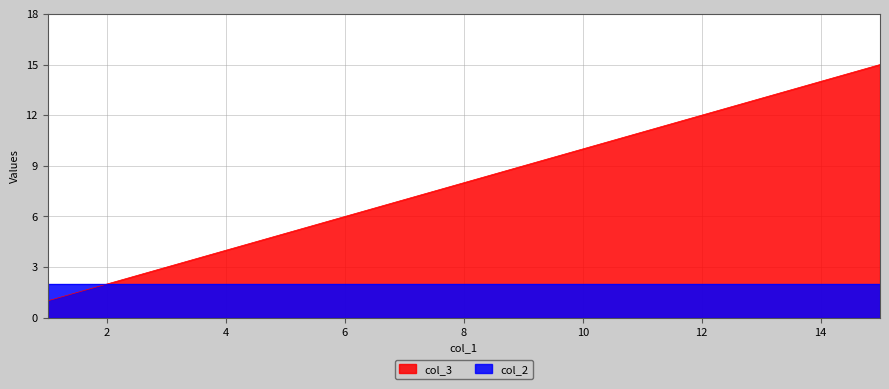

What is the difference between the second highest and minimum values?

13